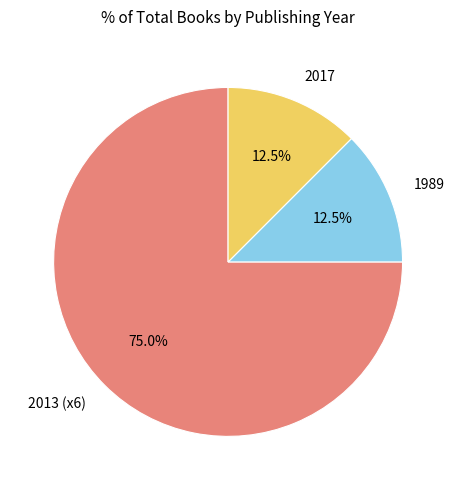

What percentage is NOT represented by 2017?

87.5%